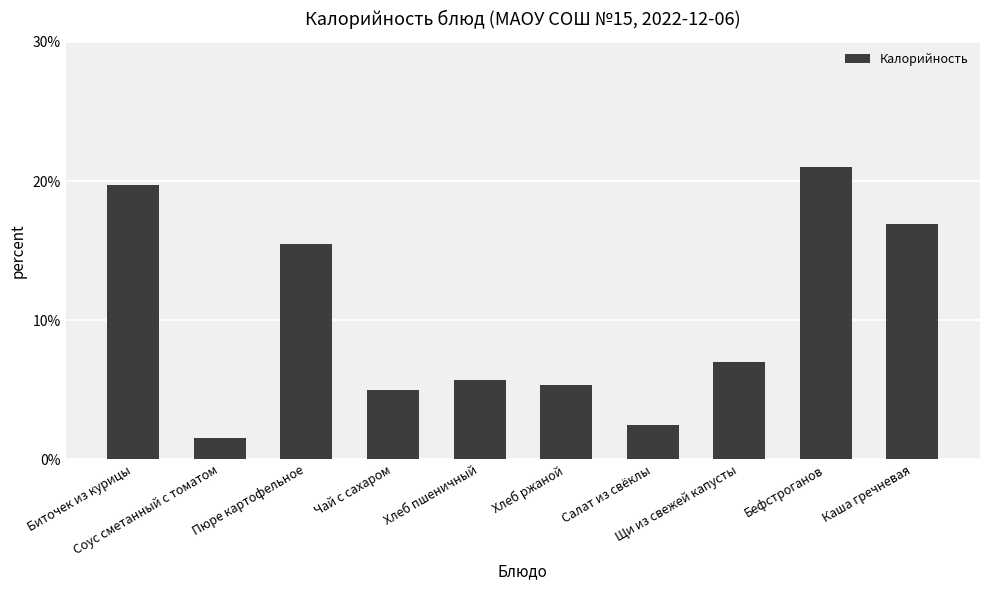

Does the chart contain any negative values?

No